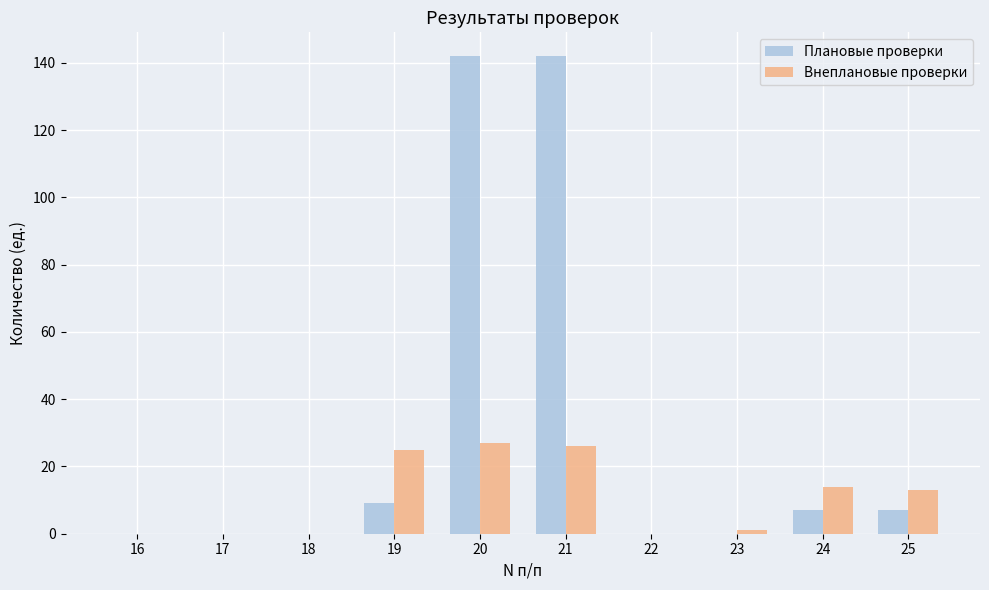

Reading right to left, extract all data points from this chart.

Плановые проверки: 7	7	0	0	142	142	9	0	0	0
Внеплановые проверки: 13	14	1	0	26	27	25	0	0	0